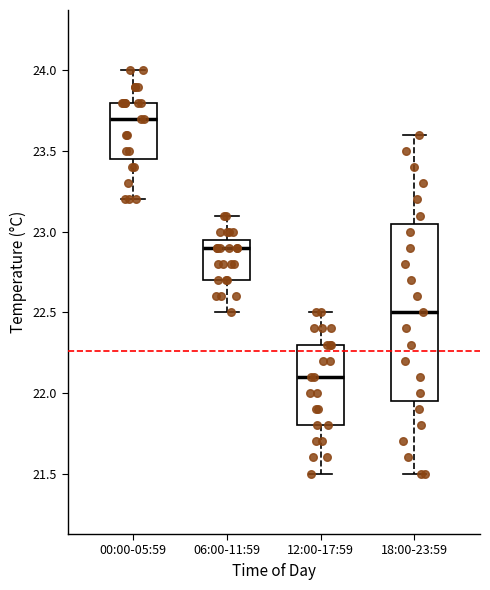

Reading left to right, read every box against the y-axis: the position of its median line, the range the box covers, and the ends of its whiskers. The values are not printed on the chart, so give them approximately, as read against the axis.

00:00-05:59: median 23.70, box 23.45 to 23.80, whiskers 23.20 to 24.00
06:00-11:59: median 22.90, box 22.70 to 22.95, whiskers 22.50 to 23.10
12:00-17:59: median 22.10, box 21.80 to 22.30, whiskers 21.50 to 22.50
18:00-23:59: median 22.50, box 21.95 to 23.05, whiskers 21.50 to 23.60